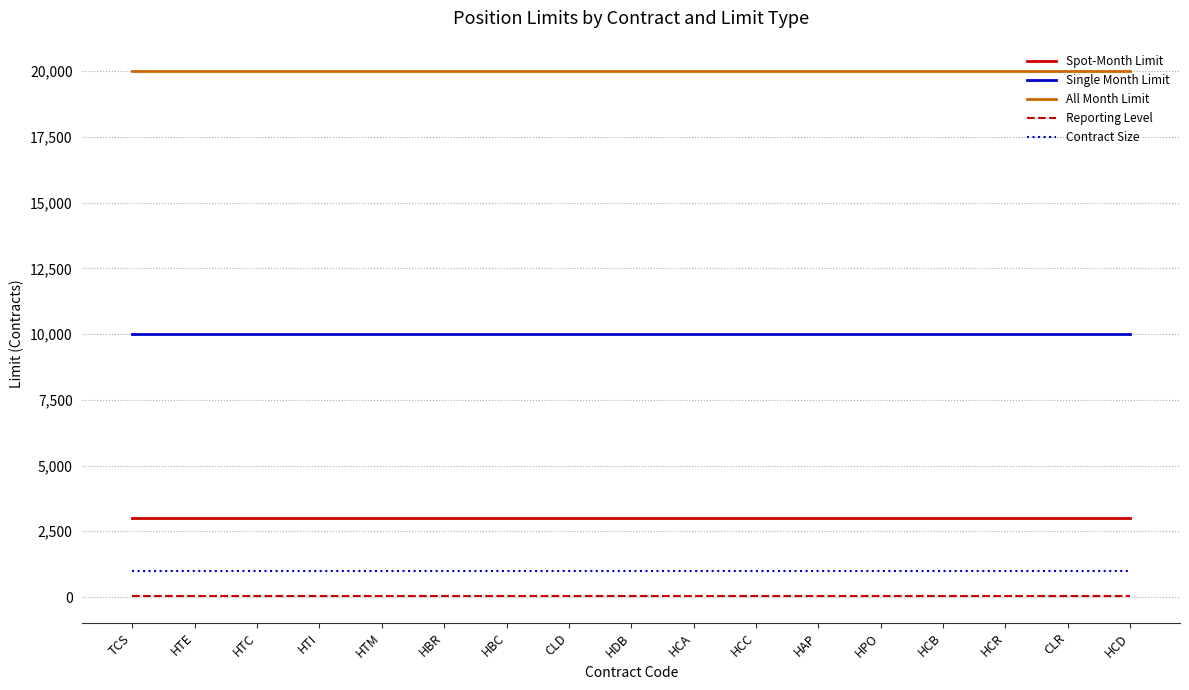

What is the maximum value shown in the chart?

20000